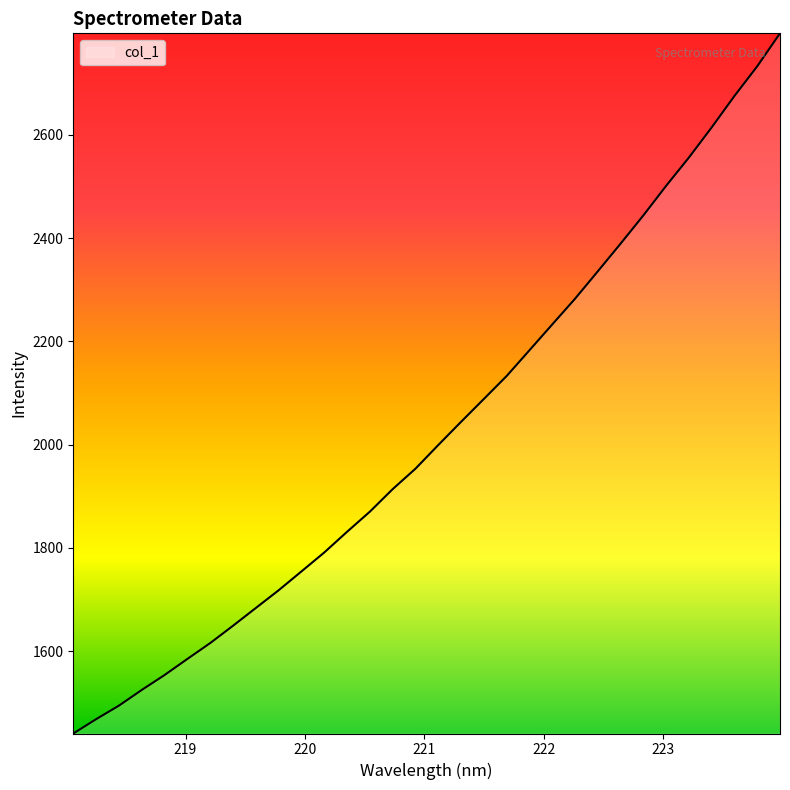

What is the difference between the maximum and minimum values?

1356.3